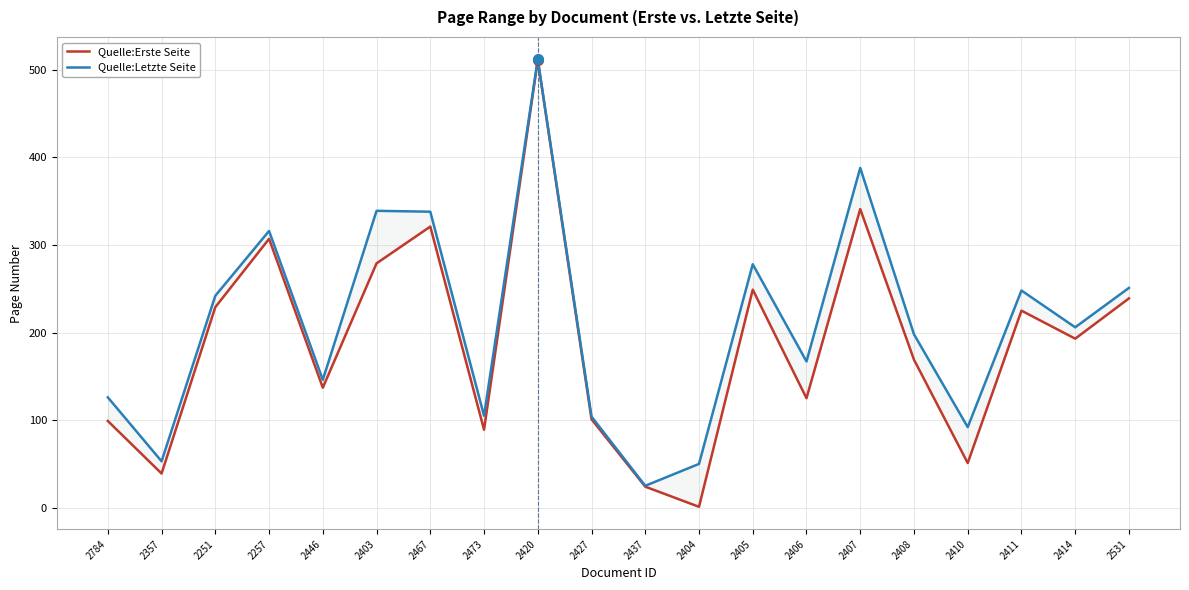

What is the label of the 7th point from the right?

2406